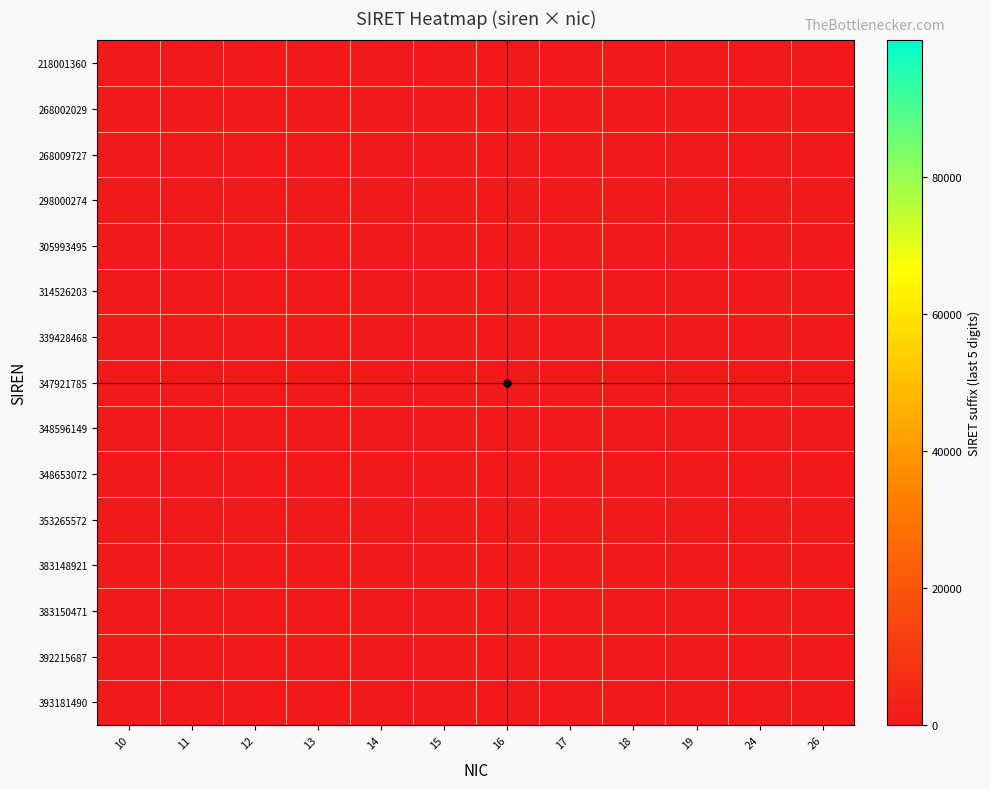

At which category is the sum across all series the highest?

19